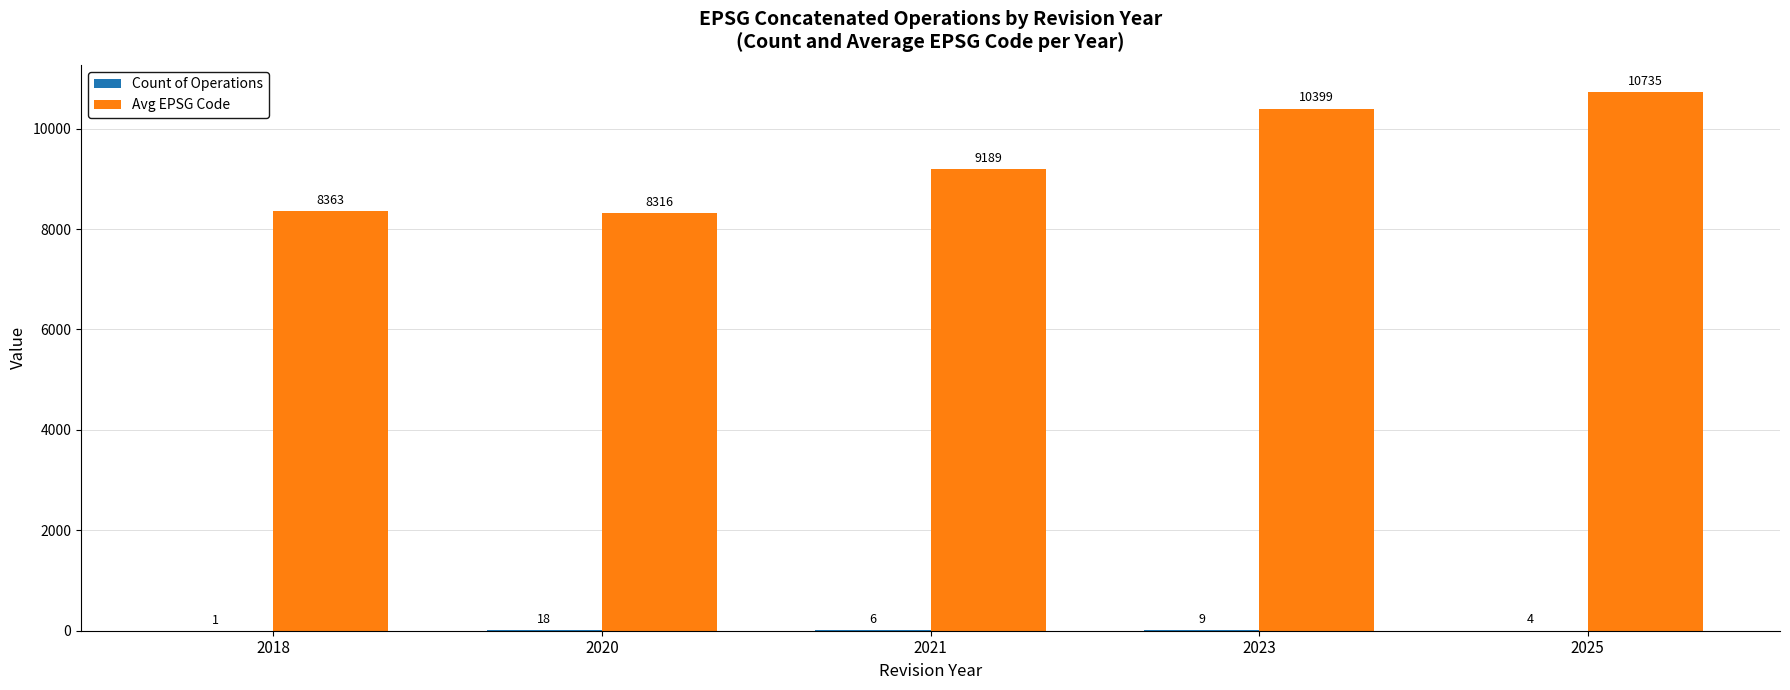

Where is Avg EPSG Code nearest to the value 9525?

2021